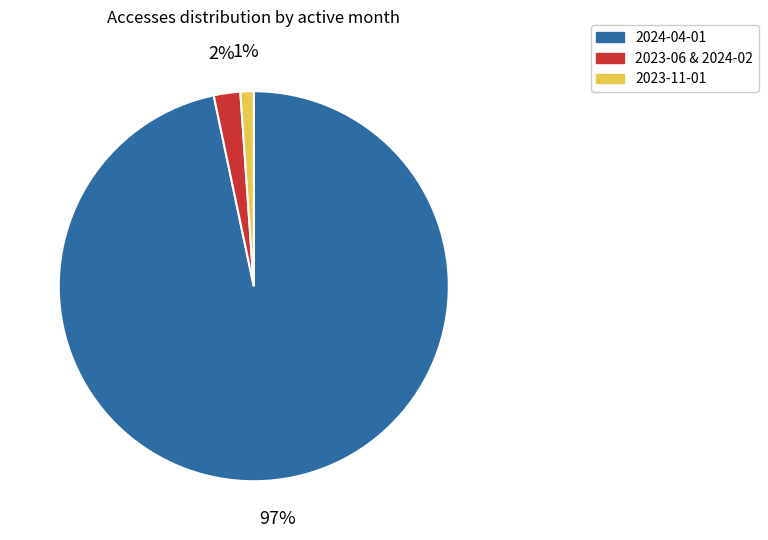

Between 2024-04-01 and 2023-11-01, which is larger?

2024-04-01